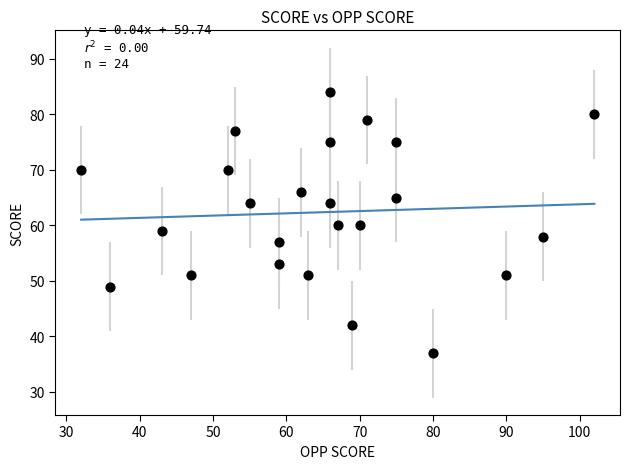

What is the range of X values (max minus min)?

70